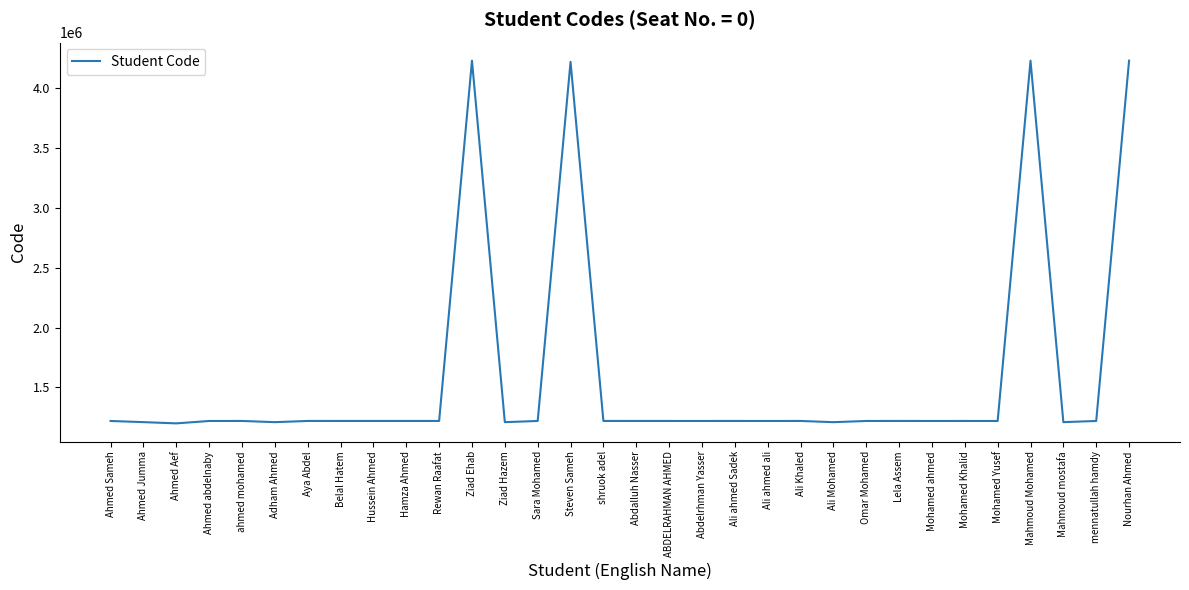

True or false: the data shows 1220104 at mennatullah hamdy.

True